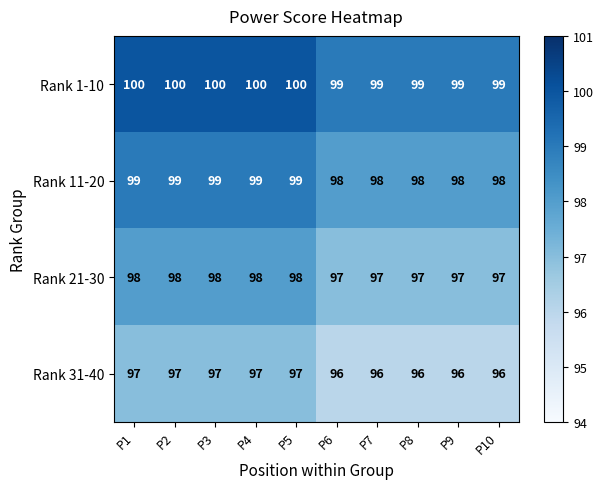

What is the sum of the Rank 1-10 values at P1 and P5?

200